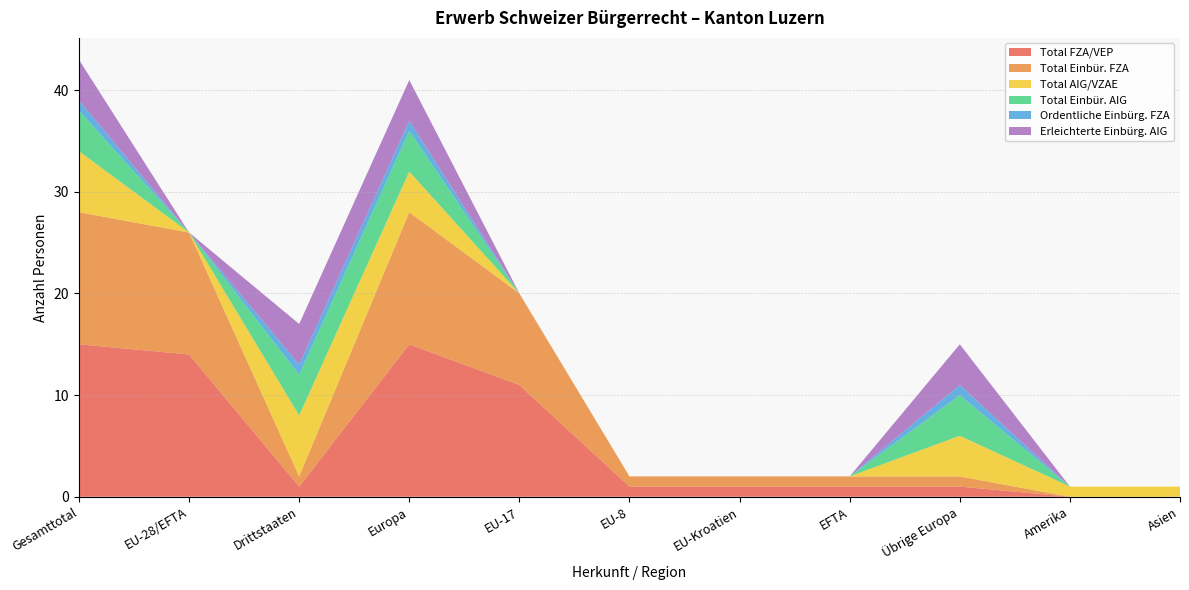

Reading left to right, list all the values displayed in this chart.

Total FZA/VEP: Gesamttotal=15	EU-28/EFTA=14	Drittstaaten=1	Europa=15	EU-17=11	EU-8=1	EU-Kroatien=1	EFTA=1	Übrige Europa=1	Amerika=0	Asien=0
Total Einbür. FZA: Gesamttotal=13	EU-28/EFTA=12	Drittstaaten=1	Europa=13	EU-17=9	EU-8=1	EU-Kroatien=1	EFTA=1	Übrige Europa=1	Amerika=0	Asien=0
Total AIG/VZAE: Gesamttotal=6	EU-28/EFTA=0	Drittstaaten=6	Europa=4	EU-17=0	EU-8=0	EU-Kroatien=0	EFTA=0	Übrige Europa=4	Amerika=1	Asien=1
Total Einbür. AIG: Gesamttotal=4	EU-28/EFTA=0	Drittstaaten=4	Europa=4	EU-17=0	EU-8=0	EU-Kroatien=0	EFTA=0	Übrige Europa=4	Amerika=0	Asien=0
Ordentliche Einbürg. FZA: Gesamttotal=1	EU-28/EFTA=0	Drittstaaten=1	Europa=1	EU-17=0	EU-8=0	EU-Kroatien=0	EFTA=0	Übrige Europa=1	Amerika=0	Asien=0
Erleichterte Einbürg. AIG: Gesamttotal=4	EU-28/EFTA=0	Drittstaaten=4	Europa=4	EU-17=0	EU-8=0	EU-Kroatien=0	EFTA=0	Übrige Europa=4	Amerika=0	Asien=0